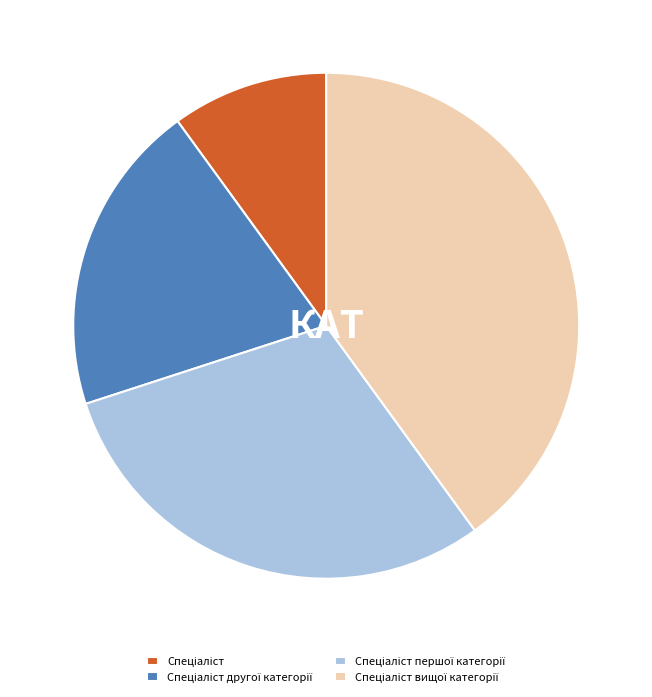

Does any single category account for the majority?

No